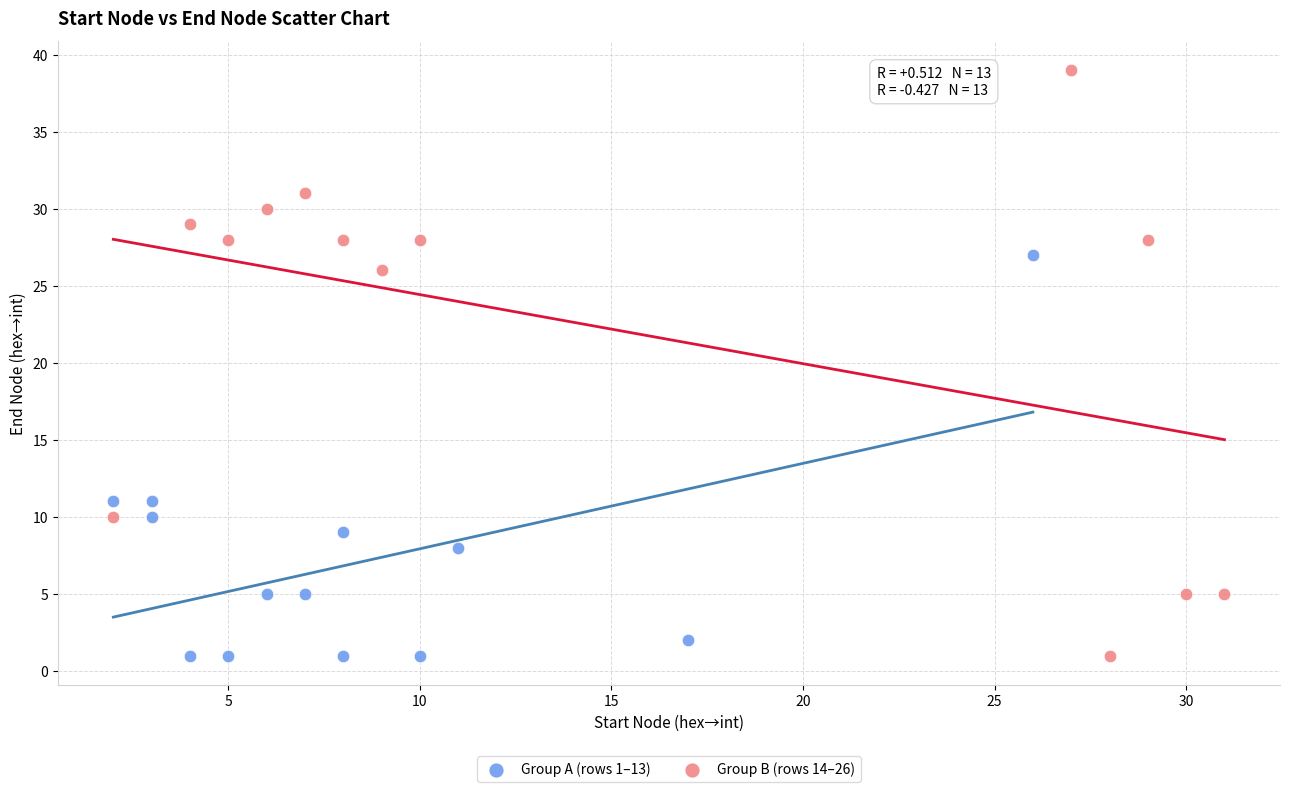

Which series reaches the maximum Y coordinate?

Group B (rows 14–26)